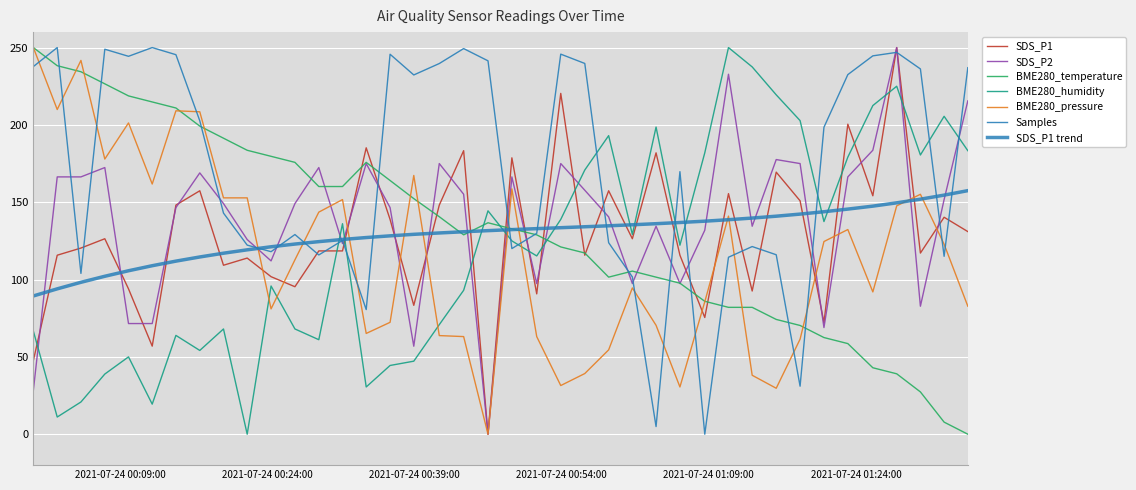

Which series has the largest total across all categories?

Samples